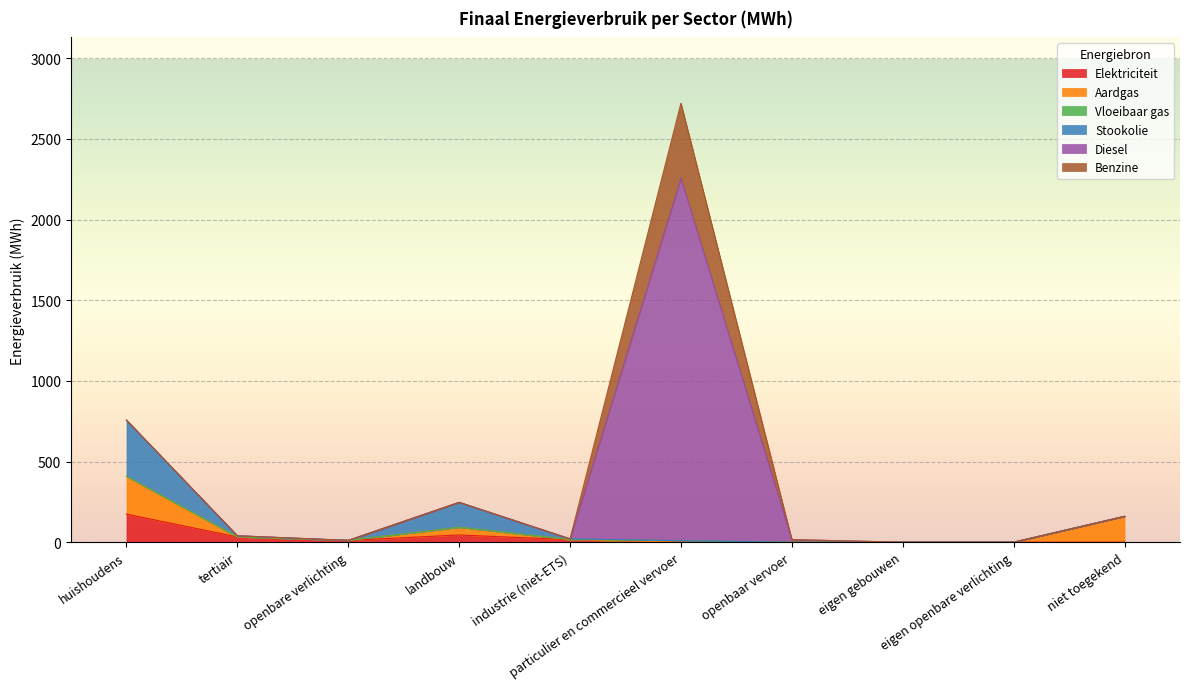

Reading left to right, what are all the values shown in this chart?

Elektriciteit: 173.9	32.8	11.2	44.7	15.9	0.2	0.0	0.0	0.0	0.0
Aardgas: 234.2	0.0	0.0	47.5	0.0	0.3	0.0	0.0	0.0	160.2
Vloeibaar gas: 0.0	0.4	0.0	0.6	0.9	9.0	0.0	0.0	0.0	0.0
Stookolie: 348.3	6.5	0.0	154.2	3.7	0.0	0.0	0.0	0.0	0.0
Diesel: 0.0	0.0	0.0	0.0	0.0	2246.8	16.0	0.0	0.0	0.0
Benzine: 0.0	0.0	0.0	0.0	0.0	464.4	0.0	0.0	0.0	0.0